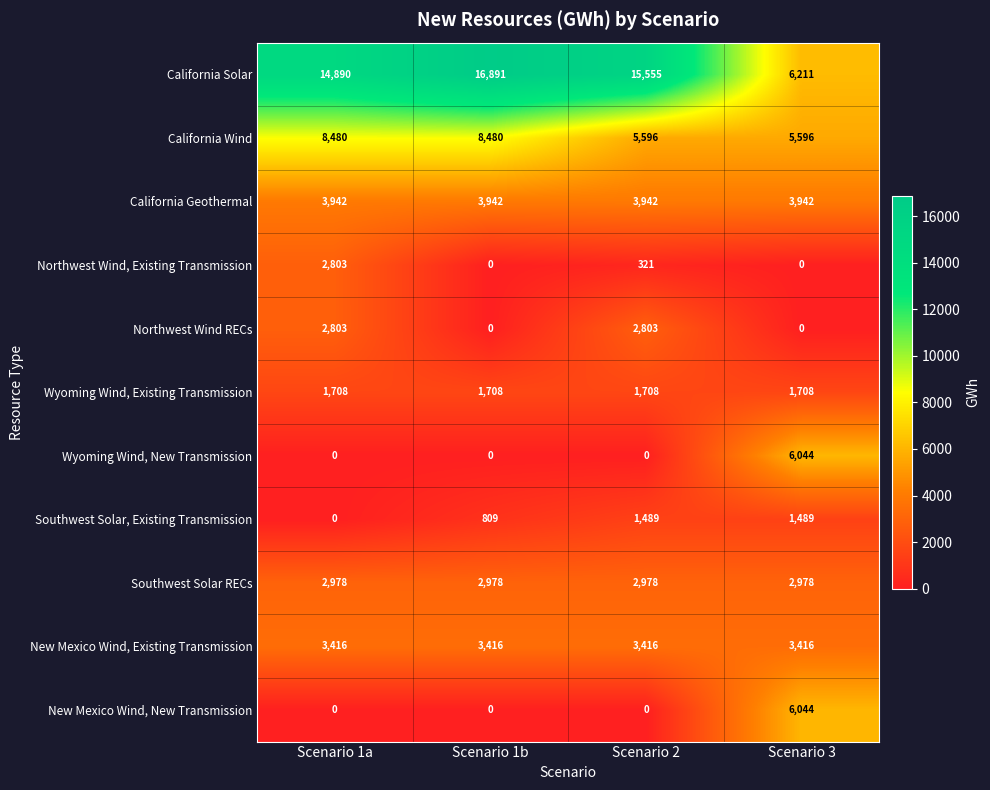

What is the difference between the maximum and minimum values in the Southwest Solar, Existing Transmission series?

1489